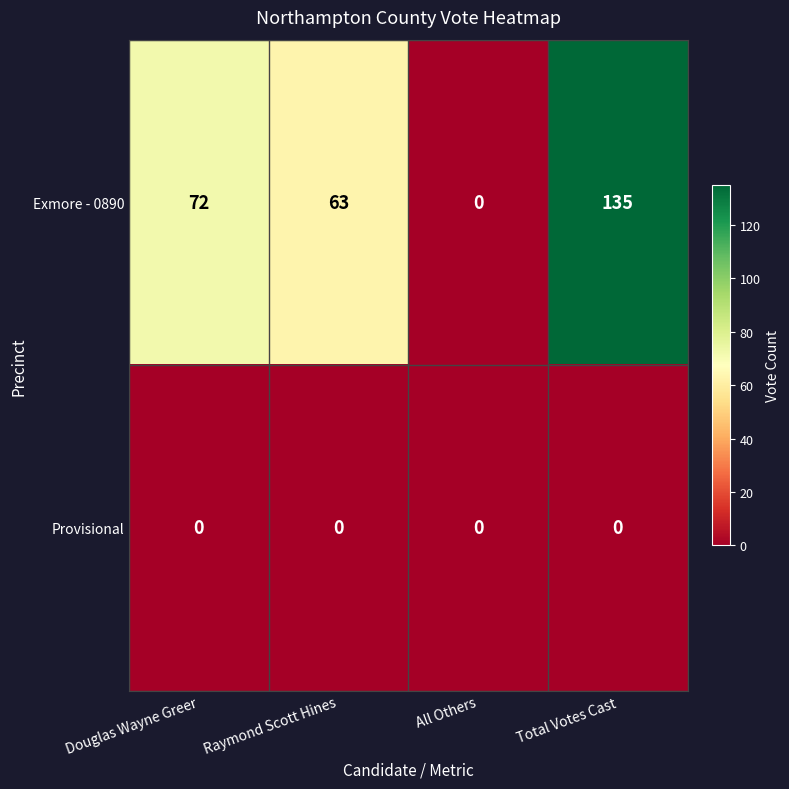

Reading left to right, list all the values displayed in this chart.

Exmore - 0890: 72	63	0	135
Provisional: 0	0	0	0